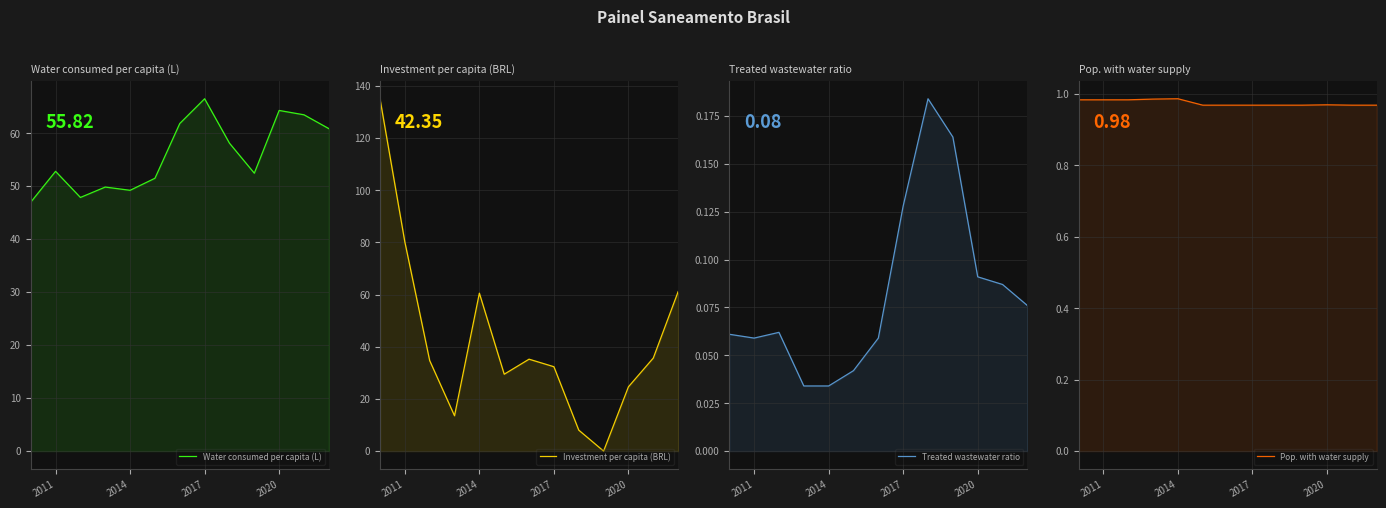

At how many categories does at least one series exceed 65?

3